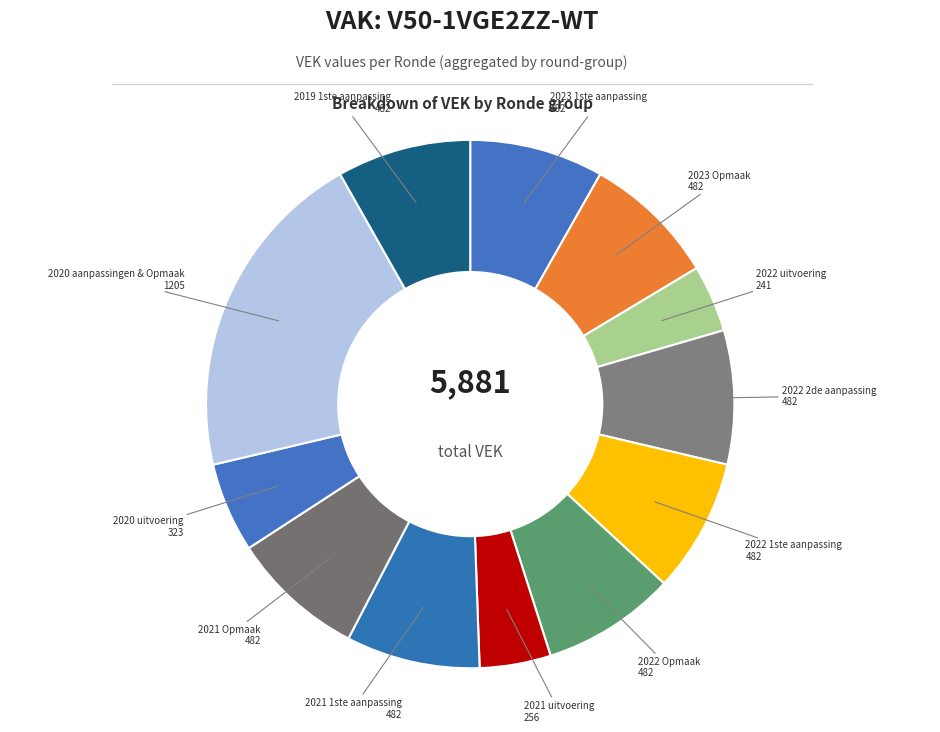

True or false: 2023 Opmaak accounts for 8% of the total.

True